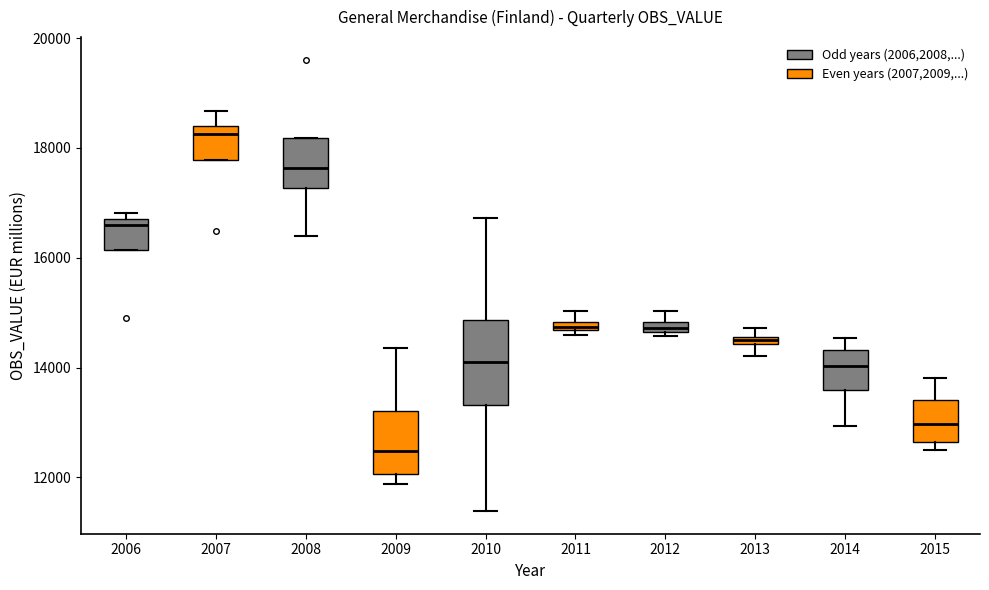

Where is the lower edge of the box at x = 2015 on the y-axis? The values are not printed on the chart, so give them approximately, as read against the axis.

12600